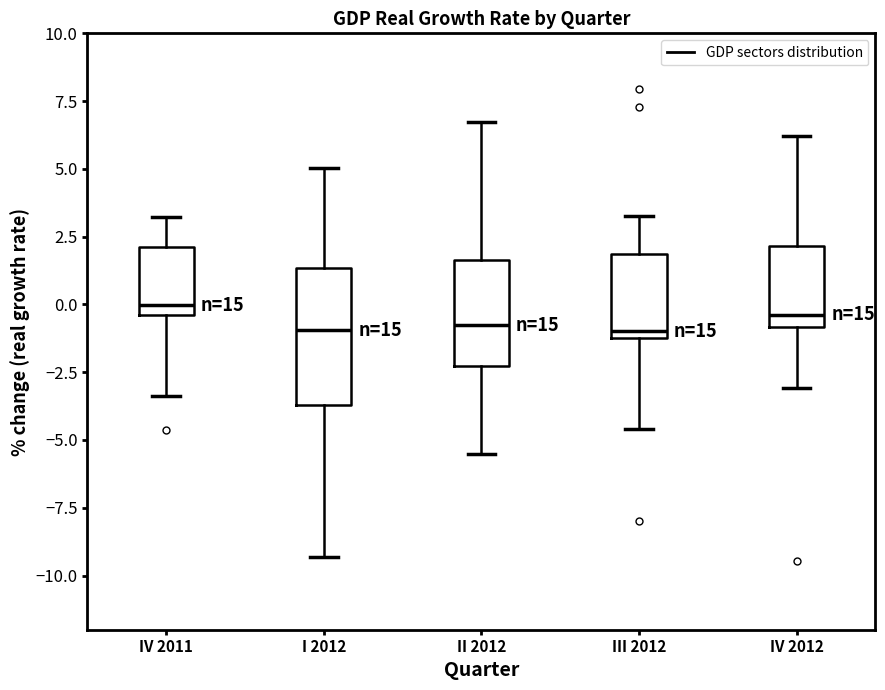

Reading left to right, transcribe this box plot: for each box, give where its median line is, the range the box spans, and where its two whiskers end, as read against the y-axis. The values are not printed on the chart, so give them approximately, as read against the axis.

IV 2011: median 0.0, box -0.5 to 2.0, whiskers -3.5 to 3.0
I 2012: median -1.0, box -3.5 to 1.5, whiskers -9.5 to 5.0
II 2012: median -1.0, box -2.5 to 1.5, whiskers -5.5 to 6.5
III 2012: median -1.0 (just above the box's lower edge), box -1.0 to 2.0, whiskers -4.5 to 3.5
IV 2012: median -0.5, box -1.0 to 2.0, whiskers -3.0 to 6.0